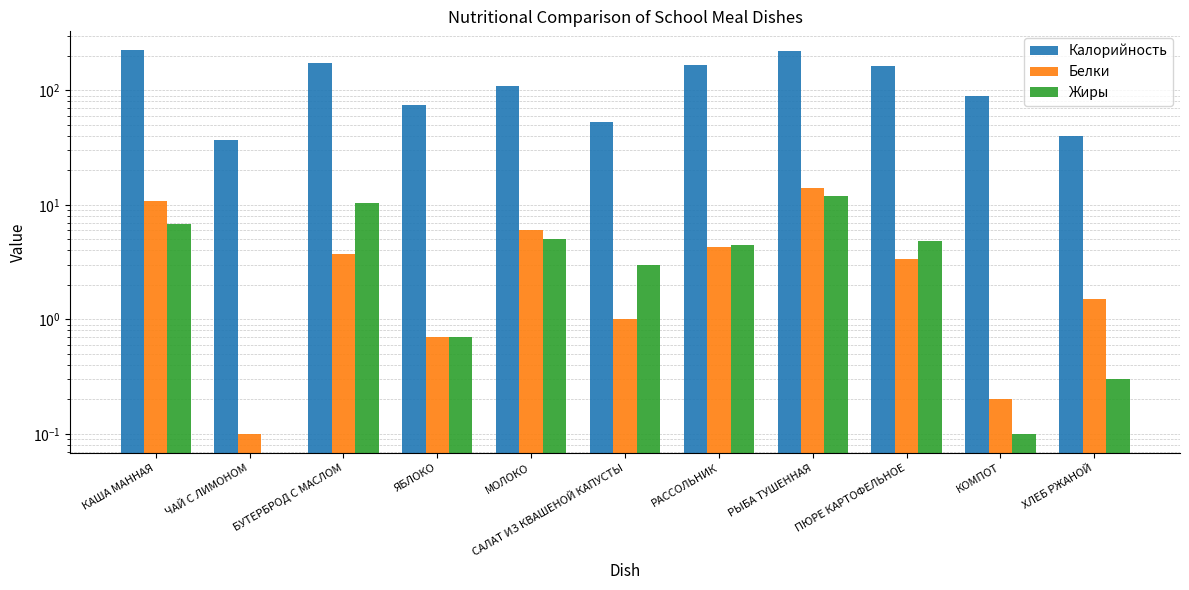

What are all the series names shown in the legend?

Калорийность, Белки, Жиры